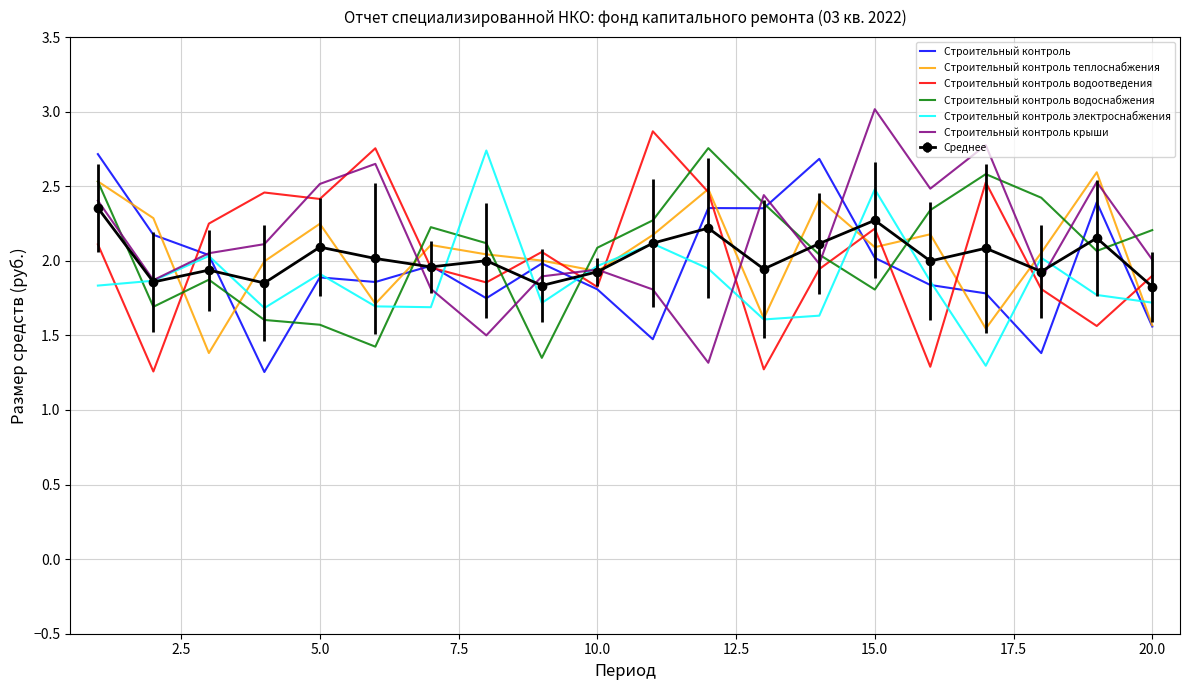

What is the maximum value for Строительный контроль крыши?

3.0